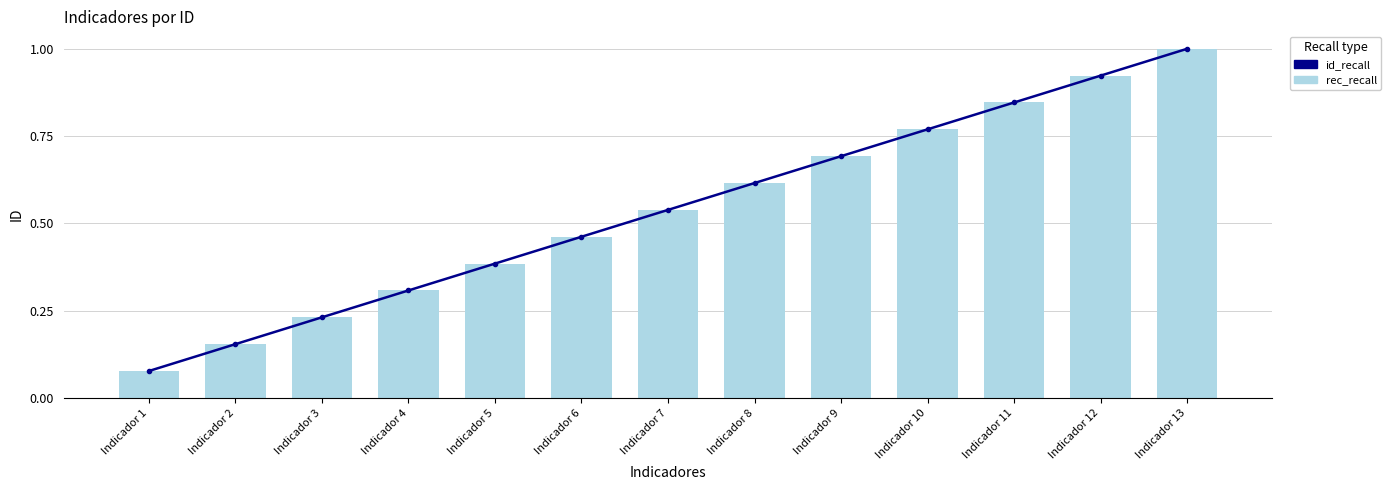

What is the highest value of the id_recall series?

1.0